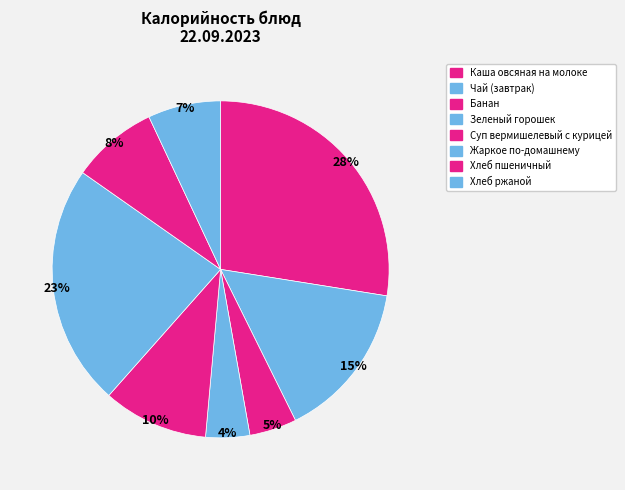

What percentage is the Банан slice, to the nearest percent?

5%